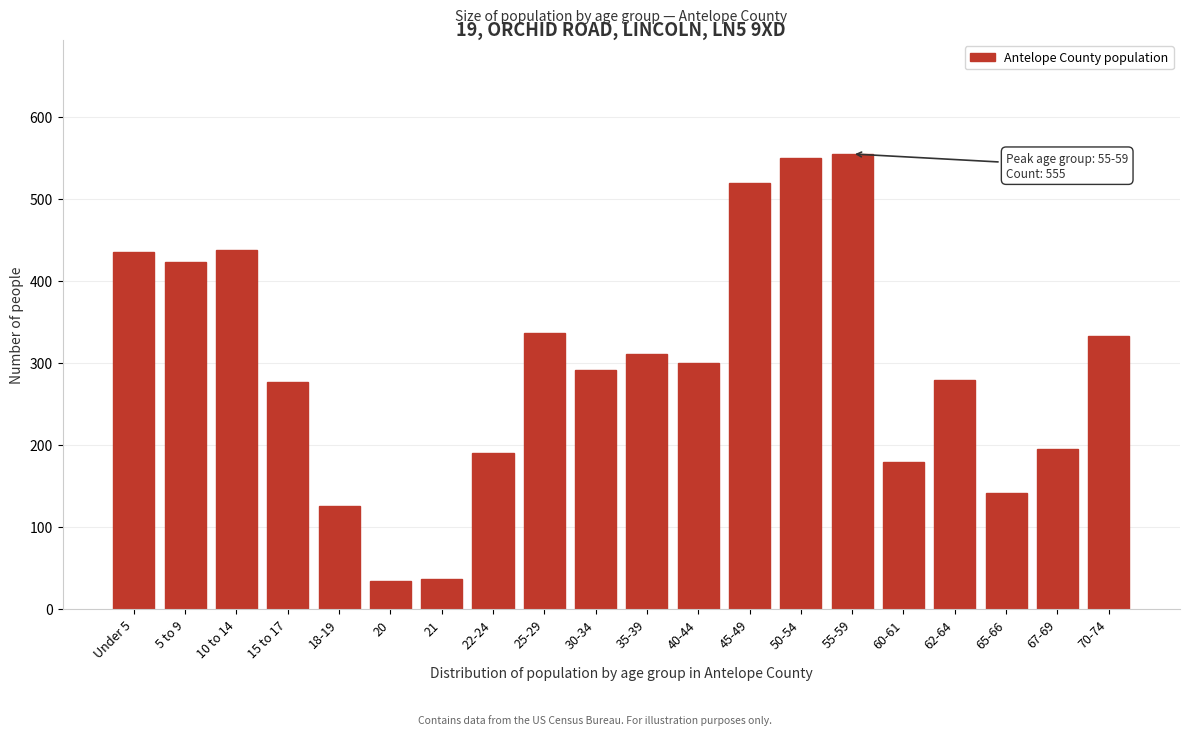

True or false: the data shows 300 at 40-44.

True